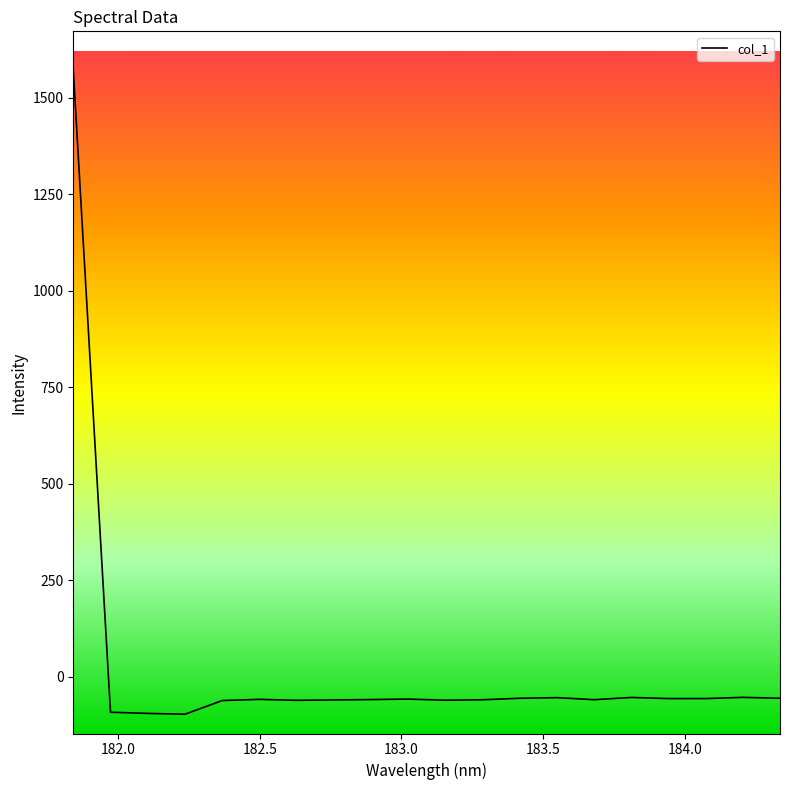

What is the smallest value displayed?

-97.1